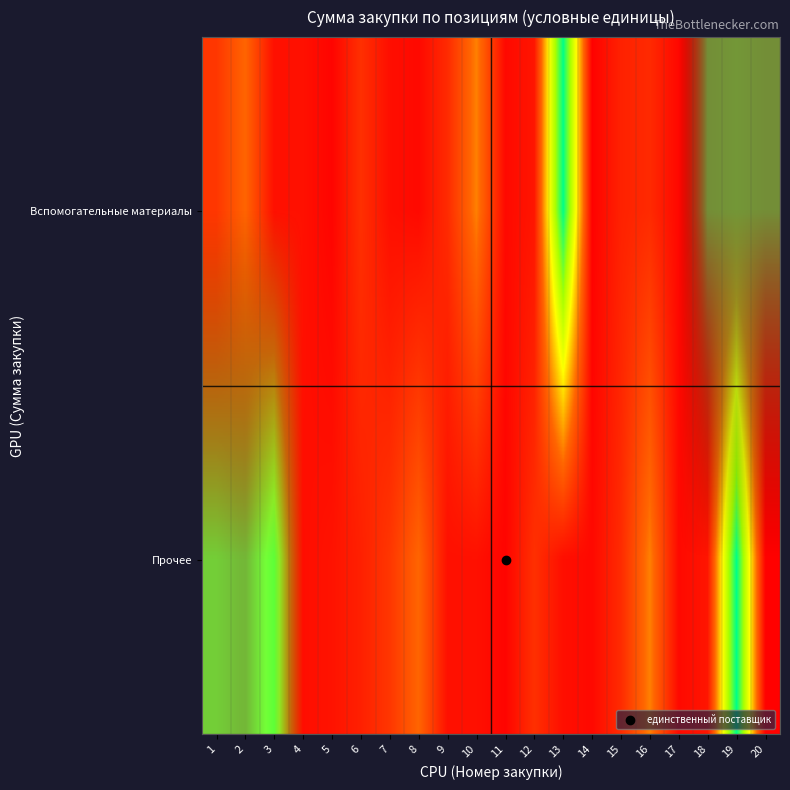

What is the total value across all series at 12?

47.9